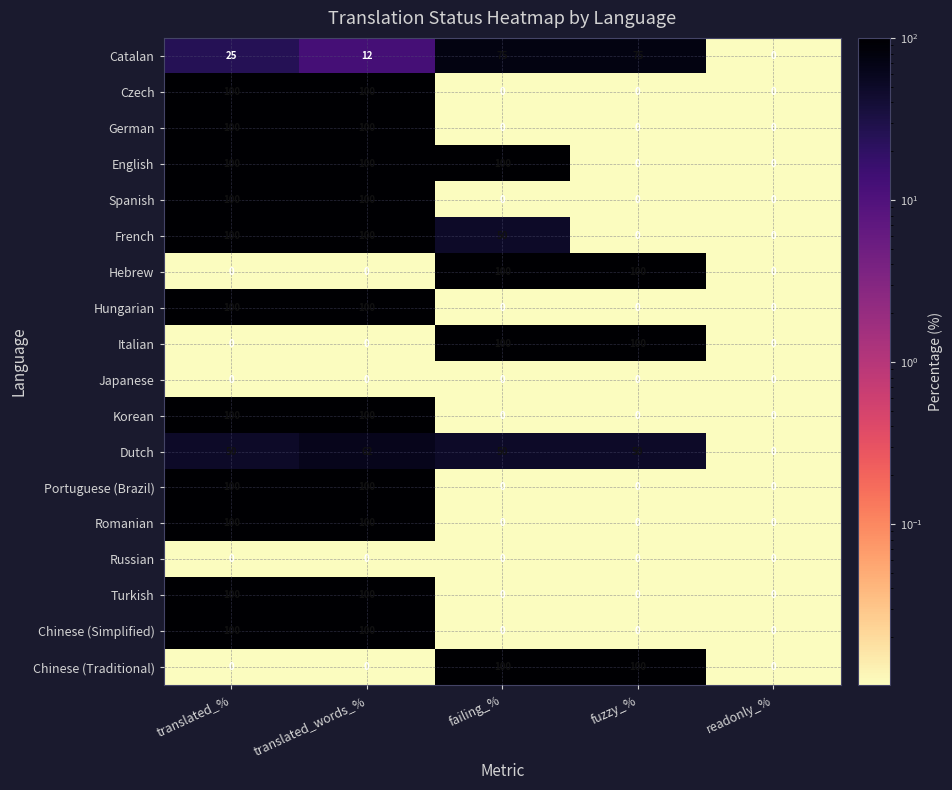

How many Turkish values are between 0 and 100?

5